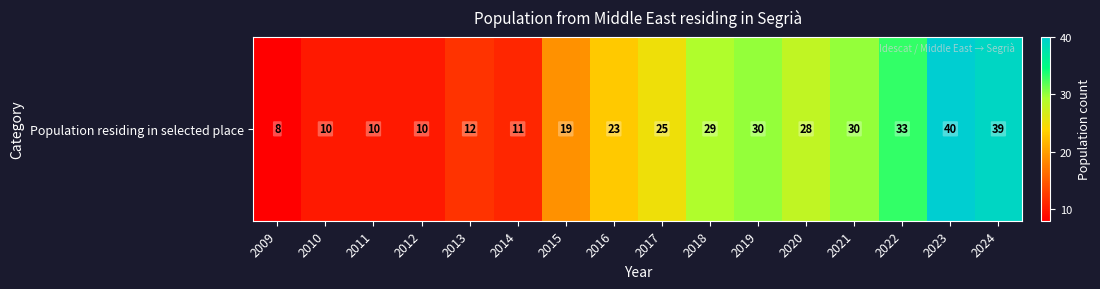

Rank the categories by value from highest to lowest.

2023, 2024, 2022, 2019, 2021, 2018, 2020, 2017, 2016, 2015, 2013, 2014, 2010, 2011, 2012, 2009